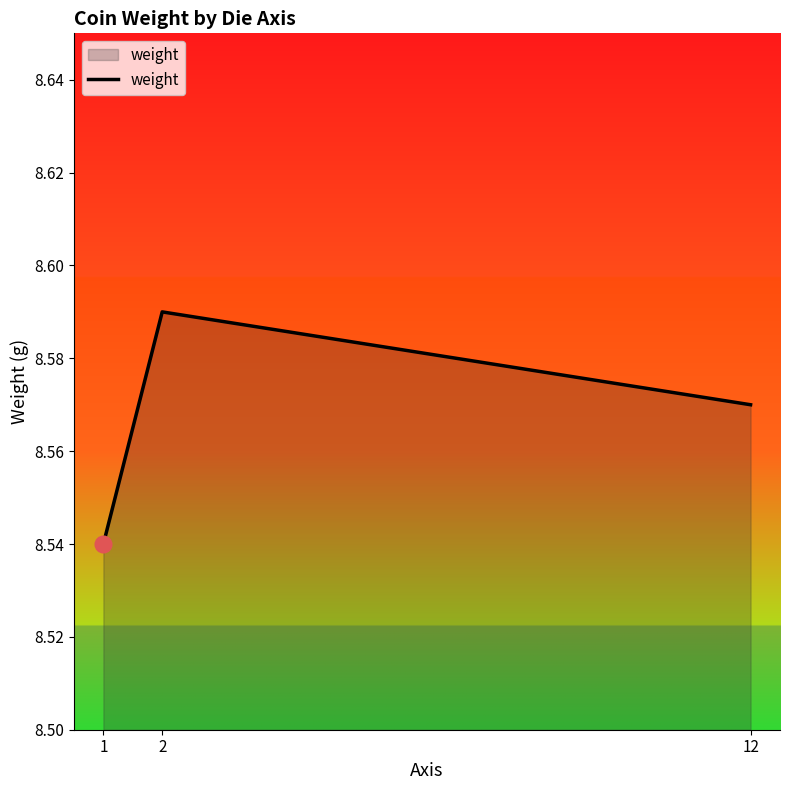

How many lines are shown in the chart?

1